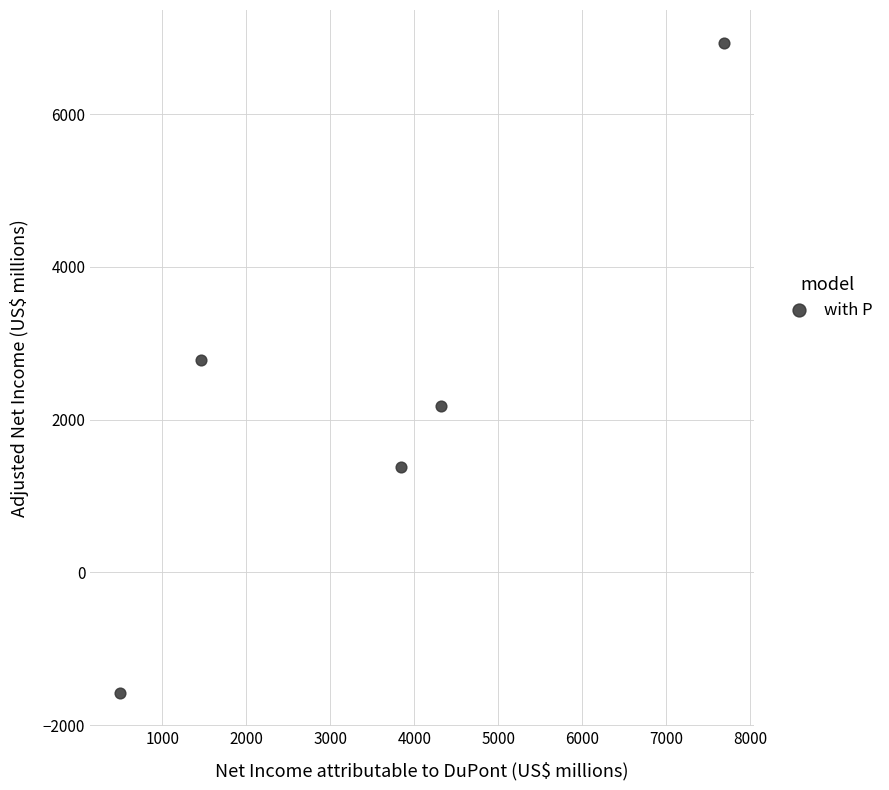

What is the average X value?

3561